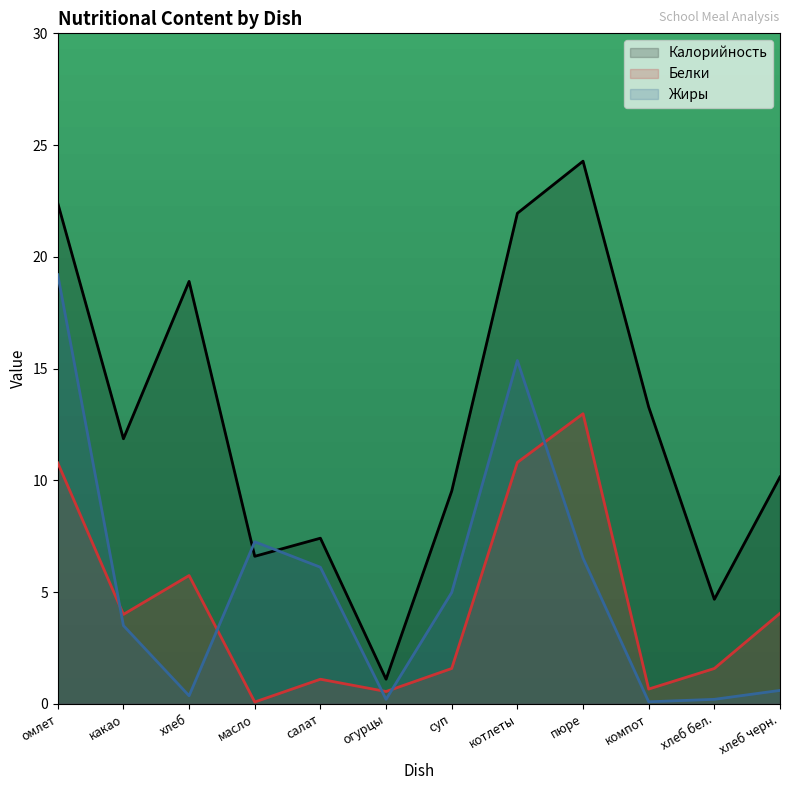

Between which two adjacent categories do Жиры and Белки first intersect?

омлет and какао